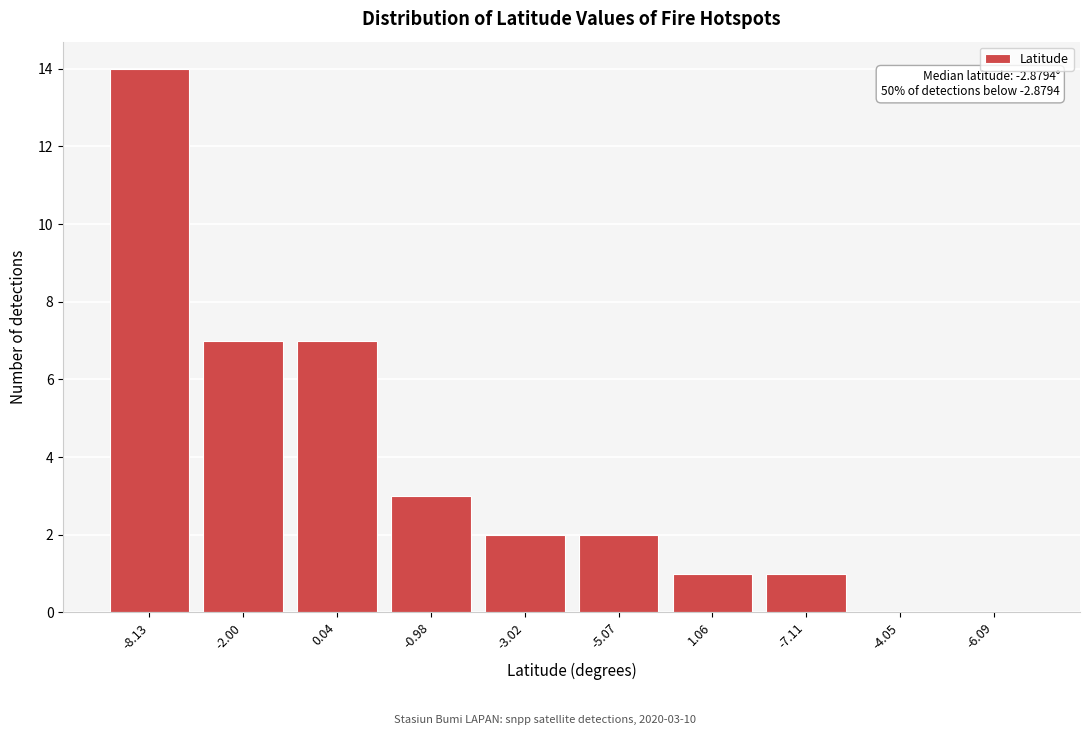

Reading left to right, list all the values displayed in this chart.

-8.13=14	-2.00=7	0.04=7	-0.98=3	-3.02=2	-5.07=2	1.06=1	-7.11=1	-4.05=0	-6.09=0